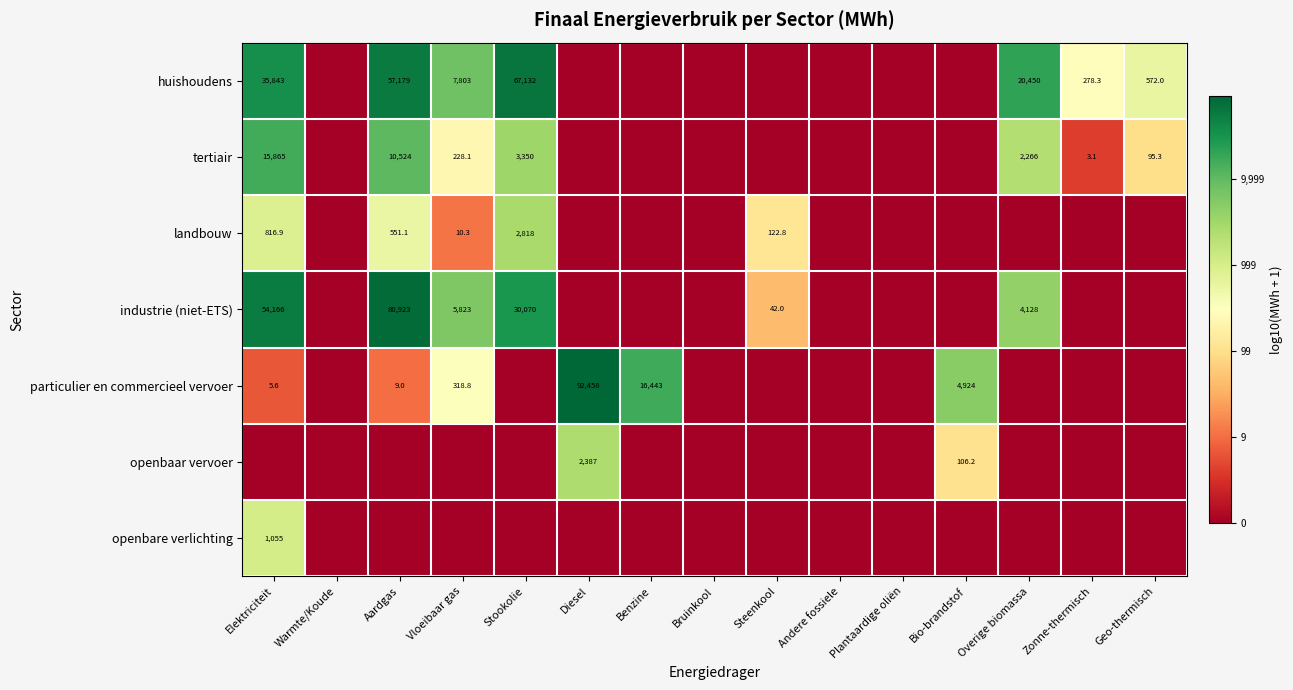

The value of landbouw at Aardgas is 551.1. True or false?

True